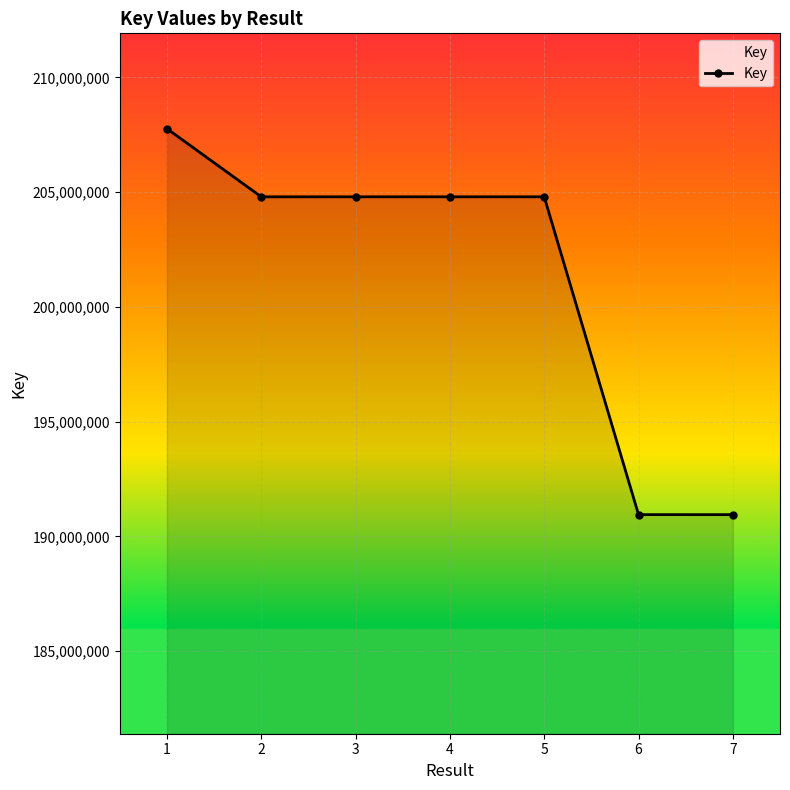

What is the smallest value displayed?

190947324